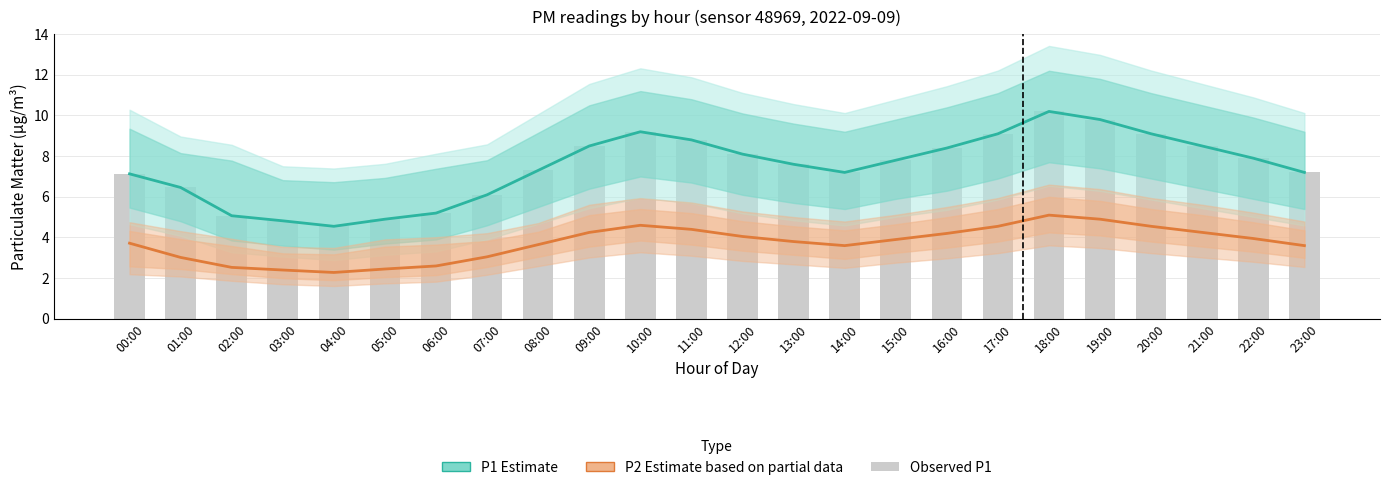

How many data points in P2 Estimate based on partial data are above 3?

19